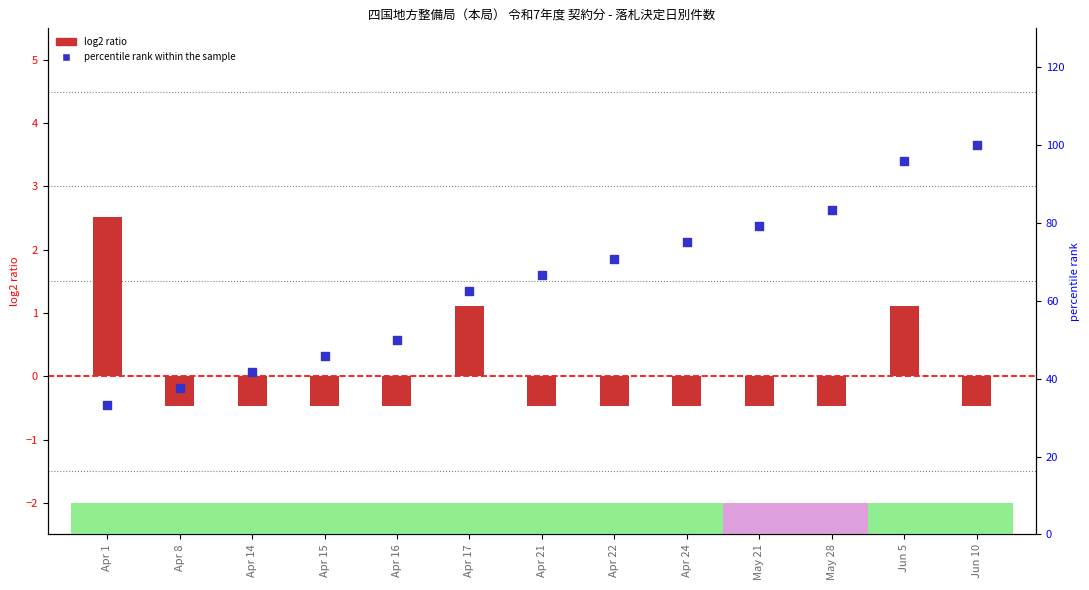

Which series has the largest total across all categories?

percentile rank within the sample